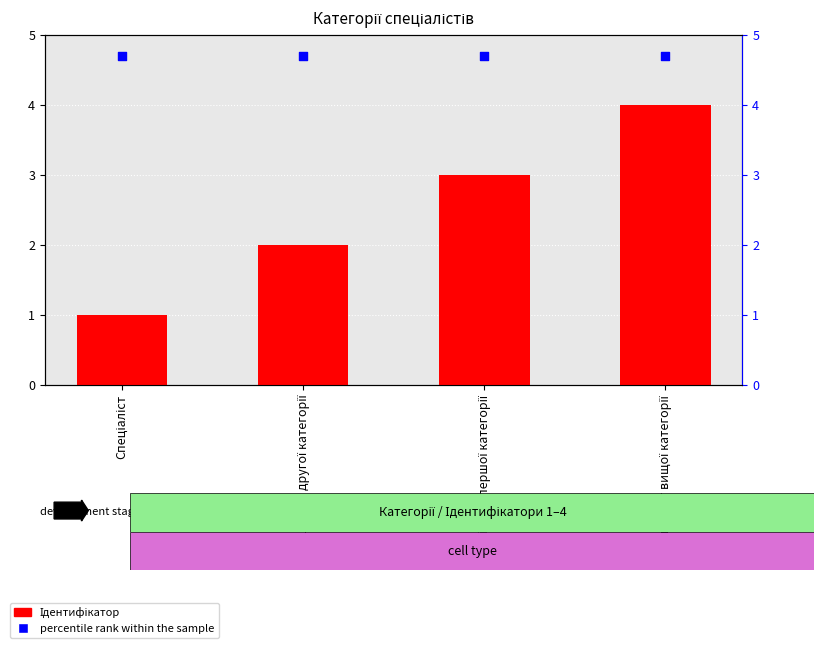

What are all the series names shown in the legend?

Ідентифікатор, percentile rank within the sample